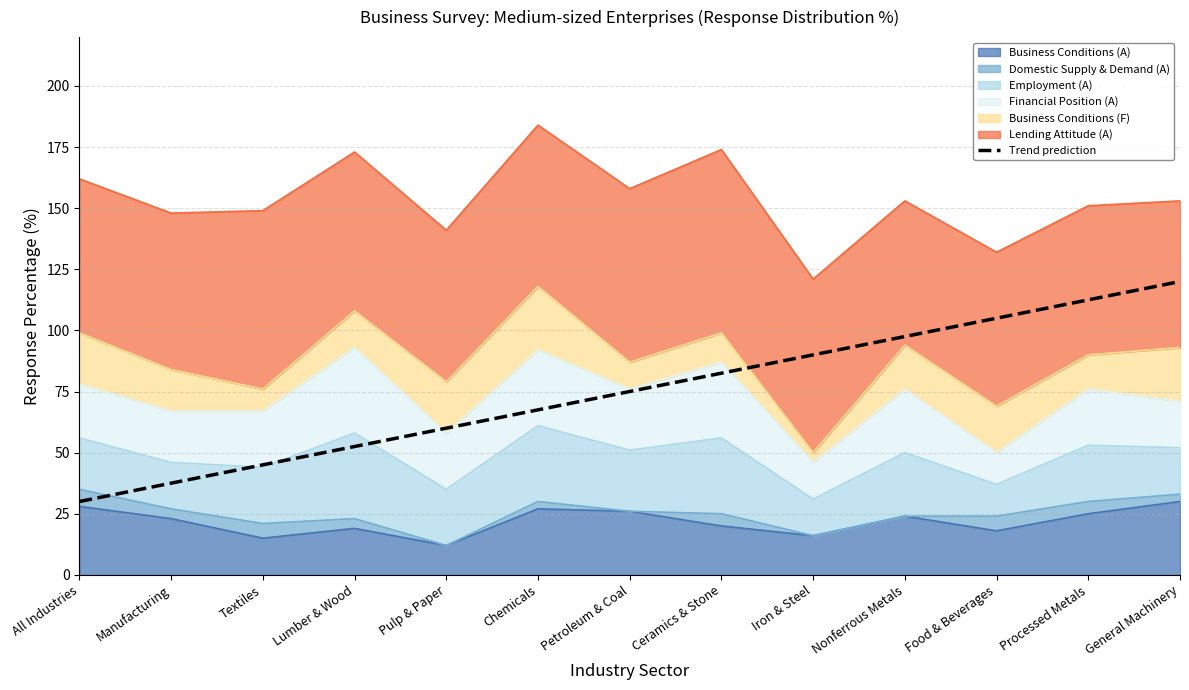

What is the sum of the values at Processed Metals and Lumber & Wood?

165.0